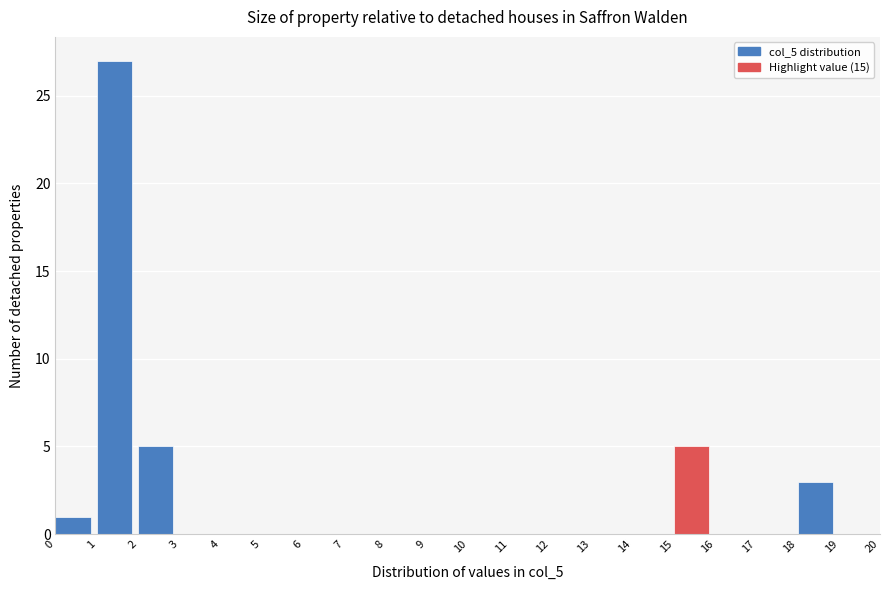

What is the height of the bar covering 2 to 3 on the x-axis? The values are not printed on the chart, so give them approximately, as read against the axis.

5